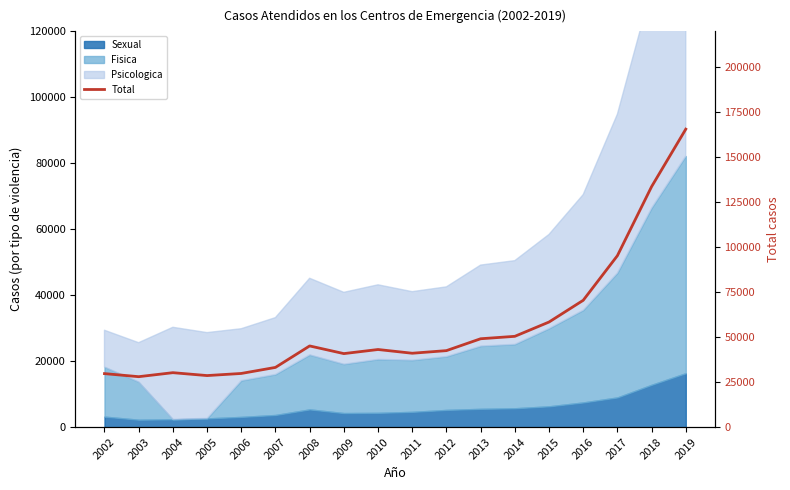

What is the difference between the values at 2002 and 2006?

85